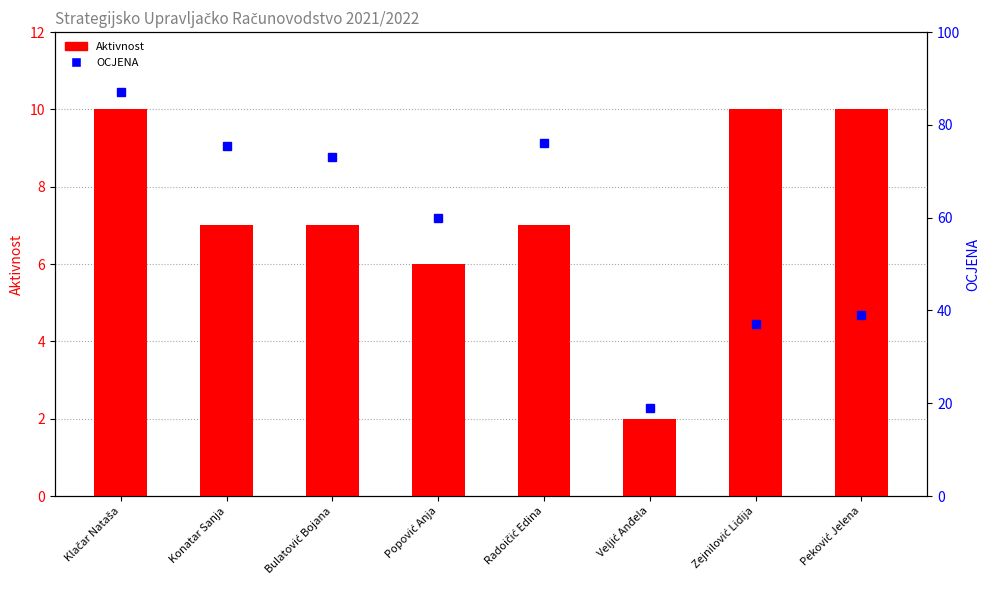

What is the difference between the maximum and minimum values in the OCJENA series?

68.0